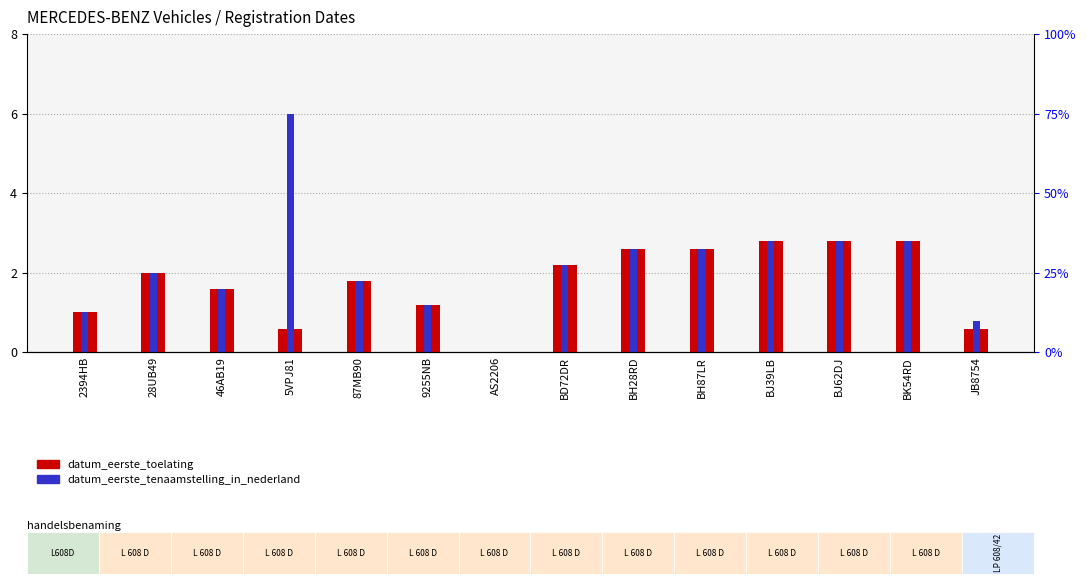

At which label does datum_eerste_toelating reach its peak?

BK54RD